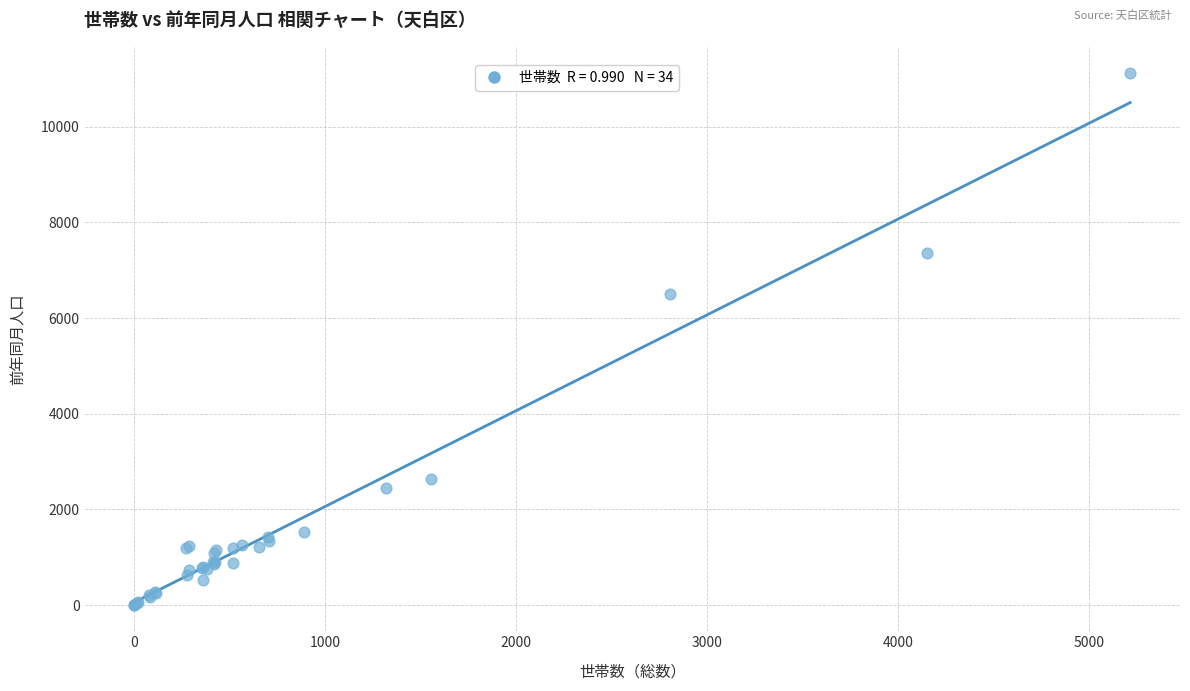

What Y value in the scatter plot is closest to 5562?

6507